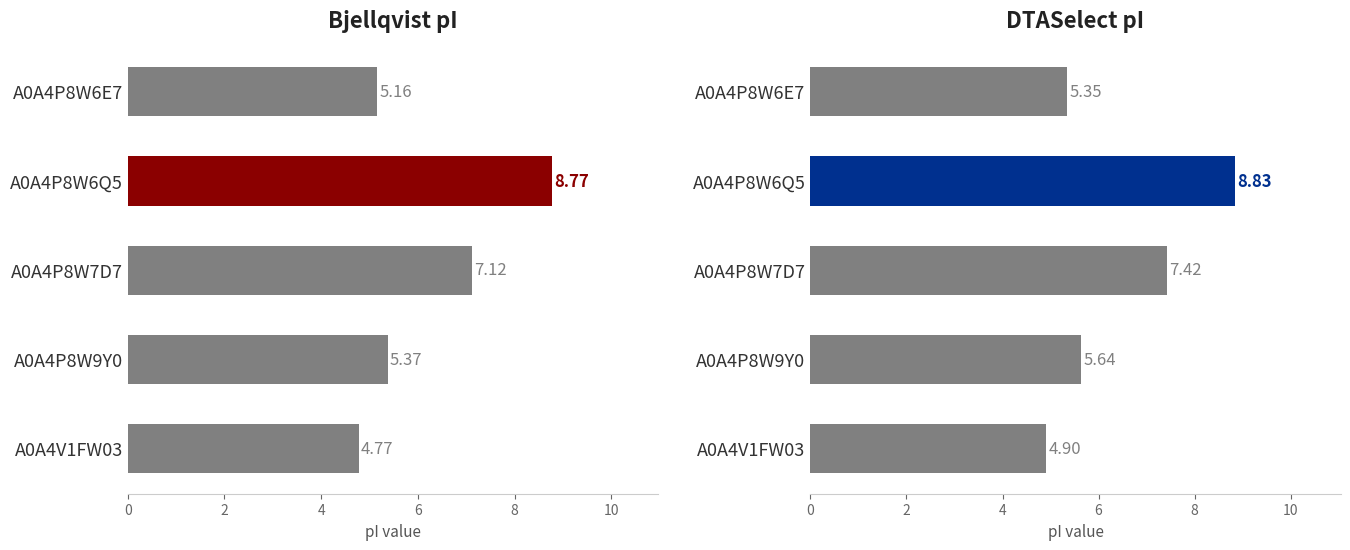

What is the average value of the Bjellqvist series?

6.2